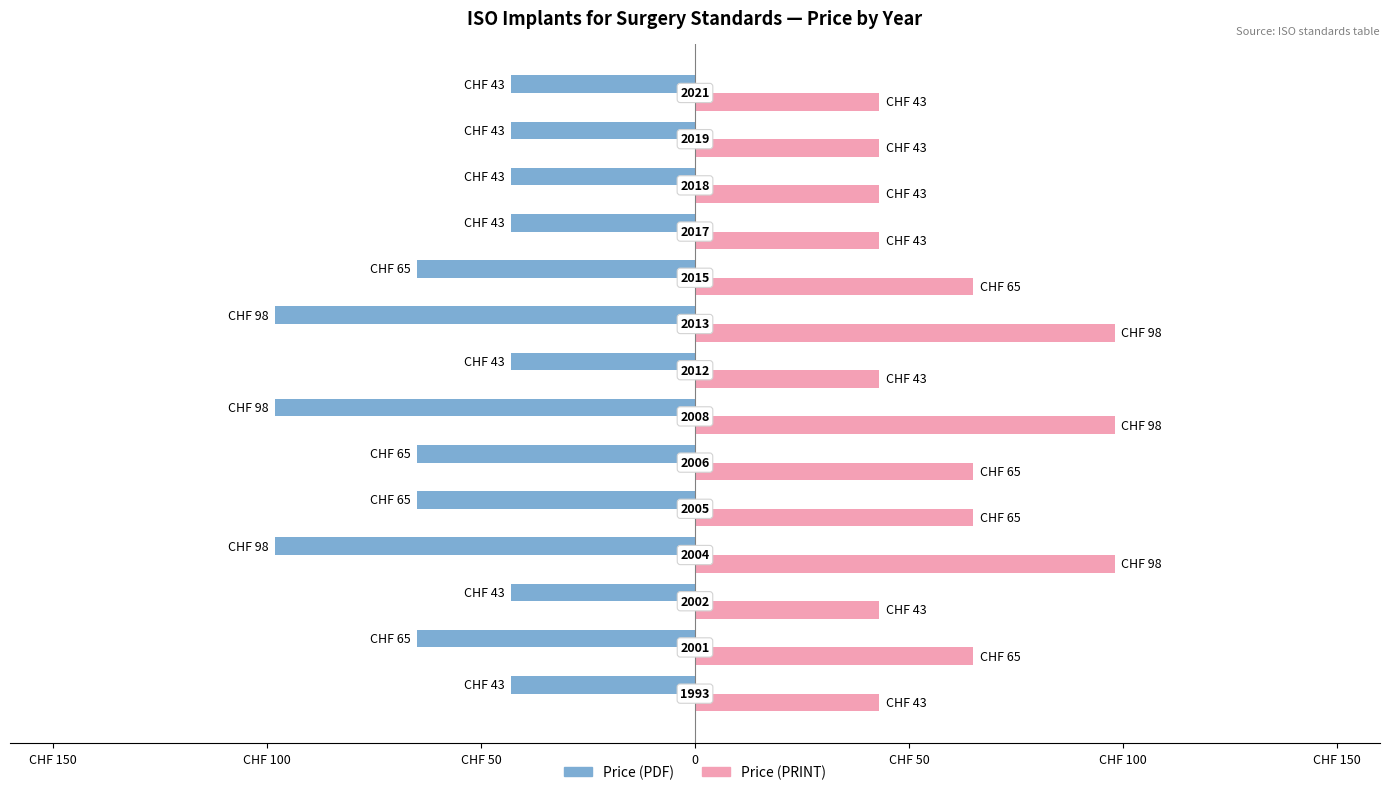

What is the maximum value shown in the chart?

98